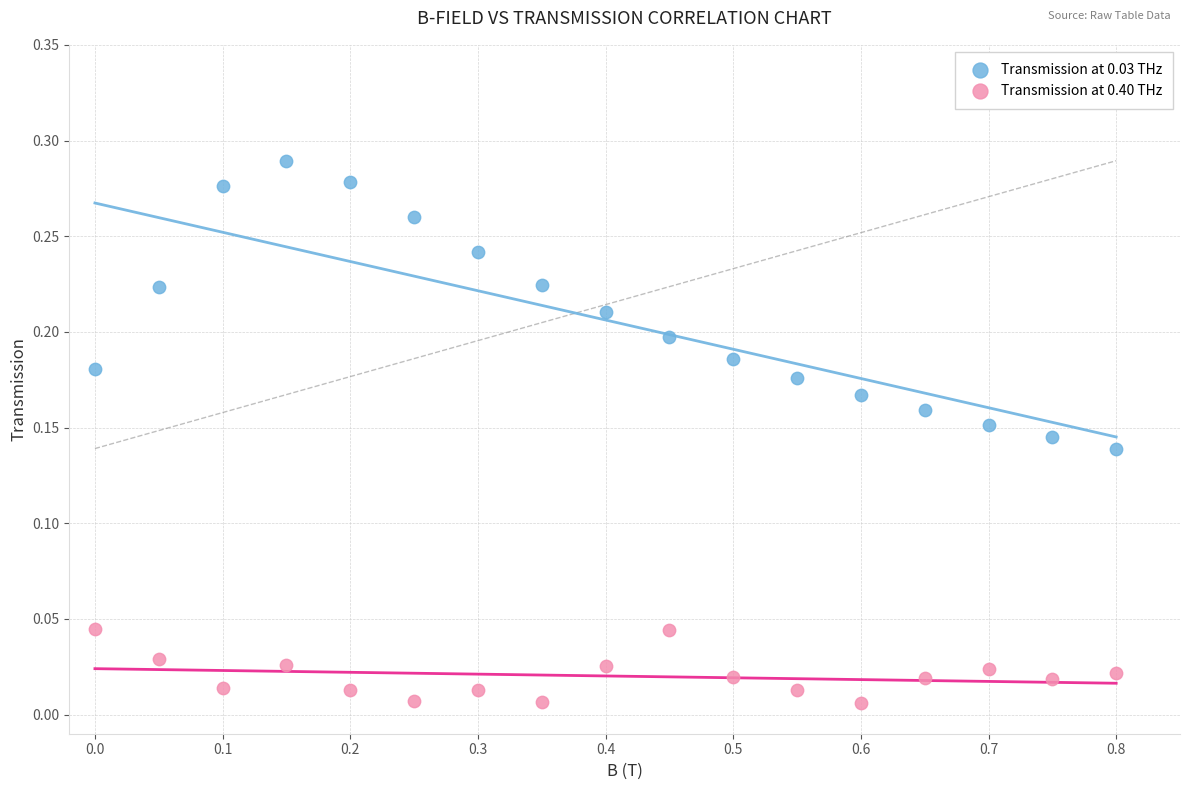

Which series contains the highest Y value?

Transmission at 0.03 THz